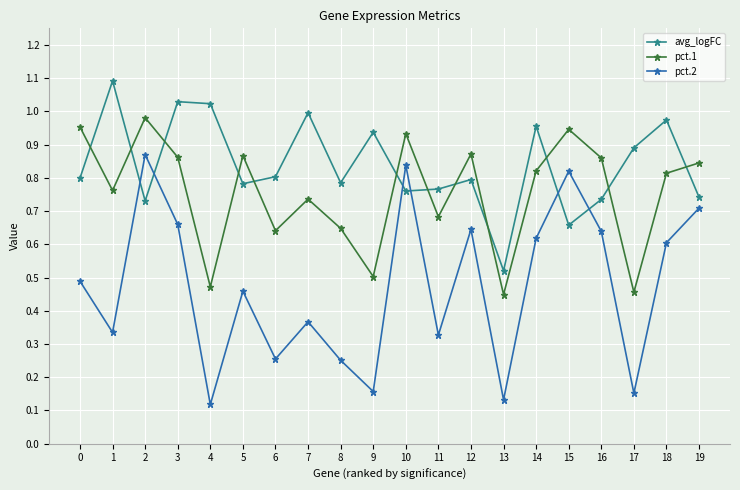

Where is avg_logFC nearest to the value 0?

13